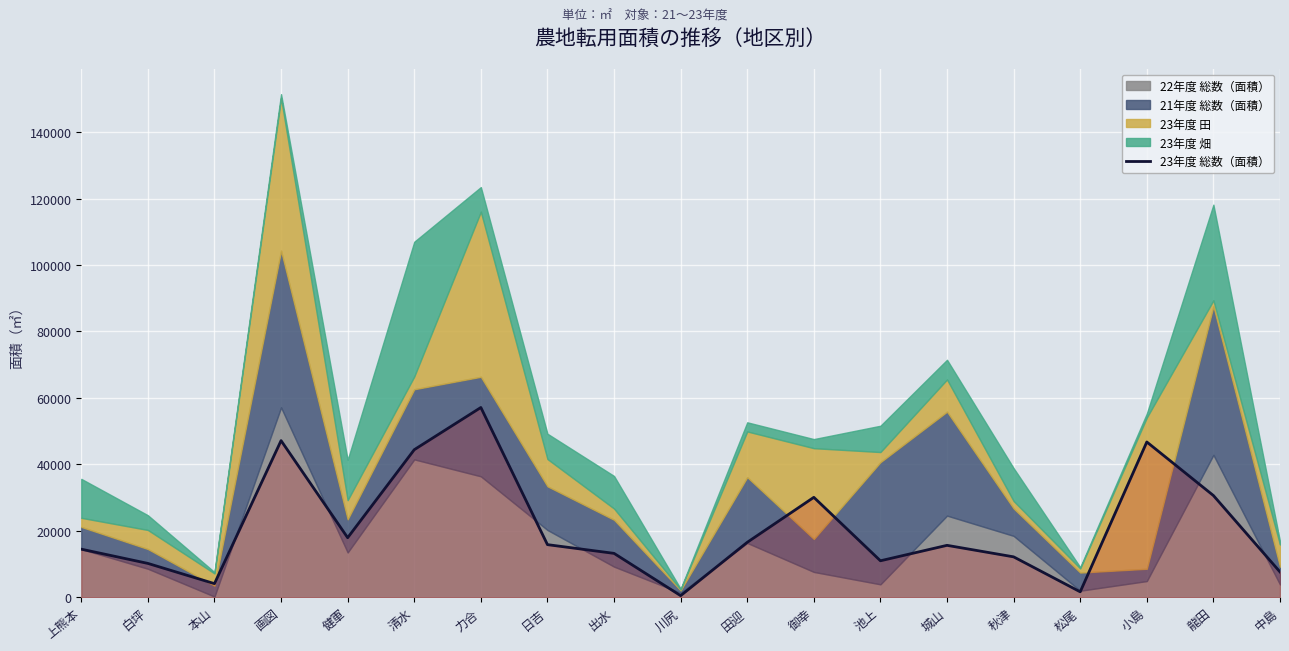

At which category does the data reach its first local peak?

画図